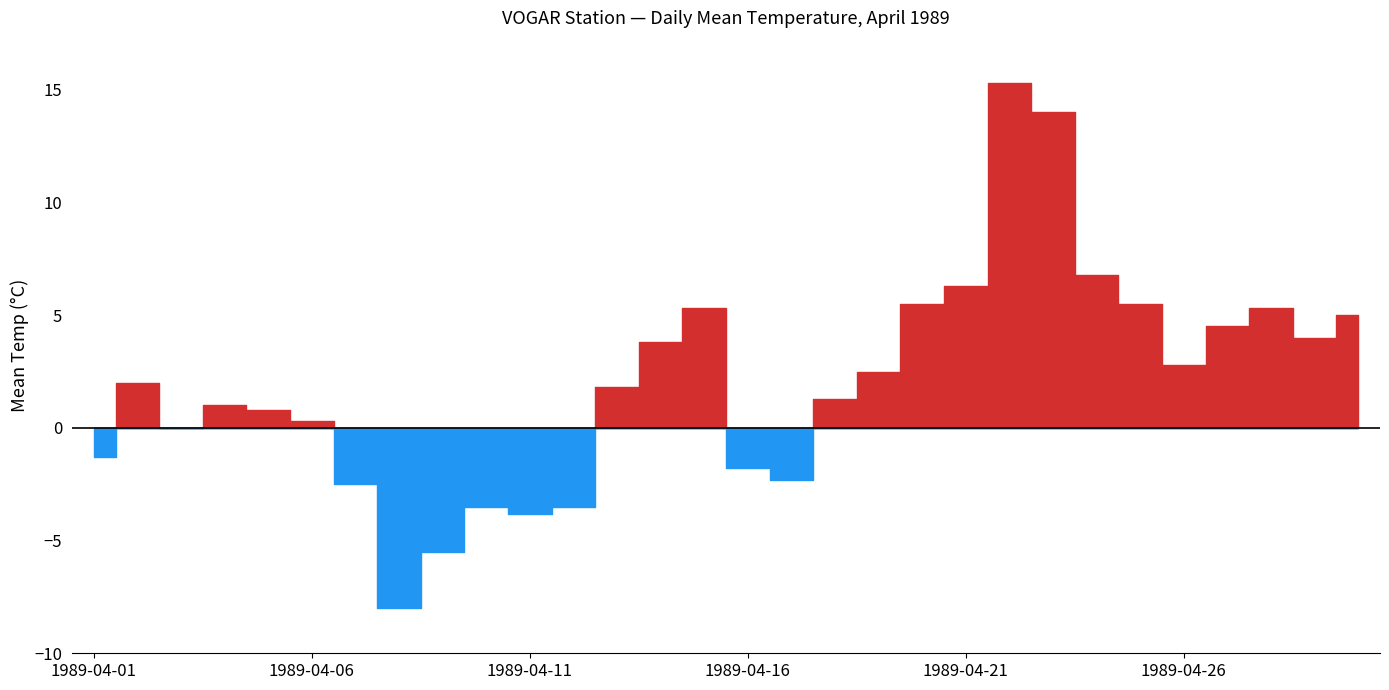

Where is the first local maximum?

1989-04-02